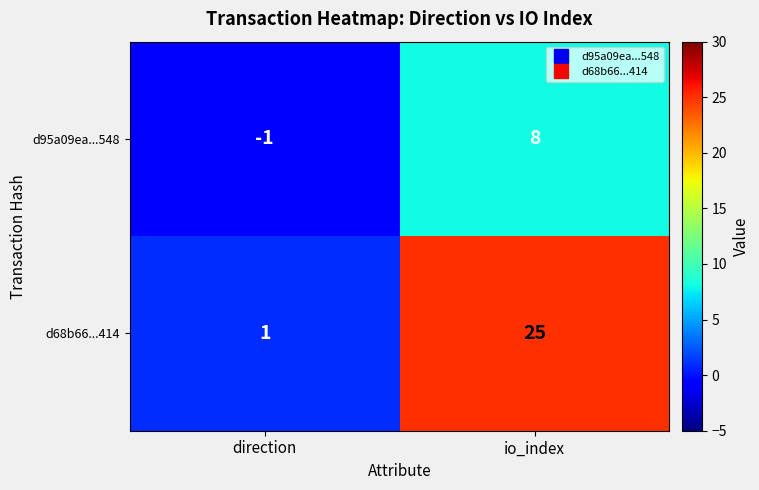

What is the average value of the d68b66...414 series?

13